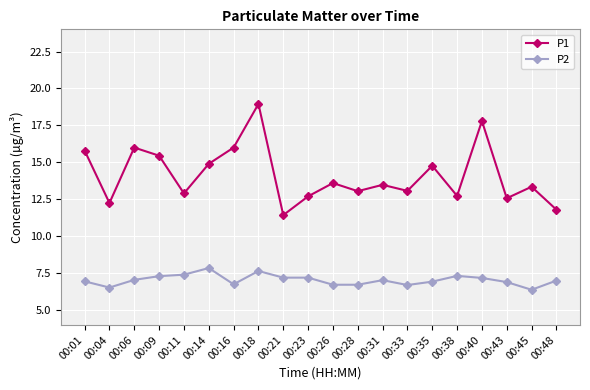

What is the value of the P2 point at the 4th from the left?

7.3